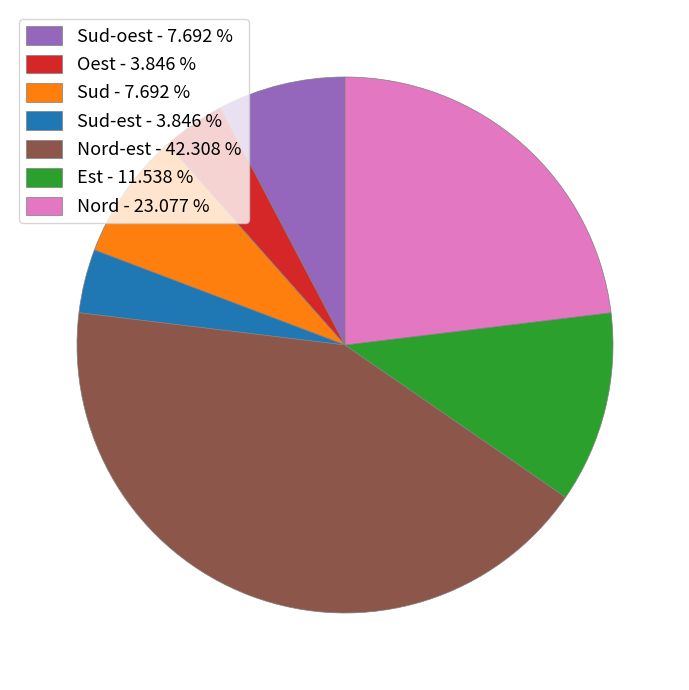

Which category has the biggest portion of the pie?

Nord-est - 42.308 %